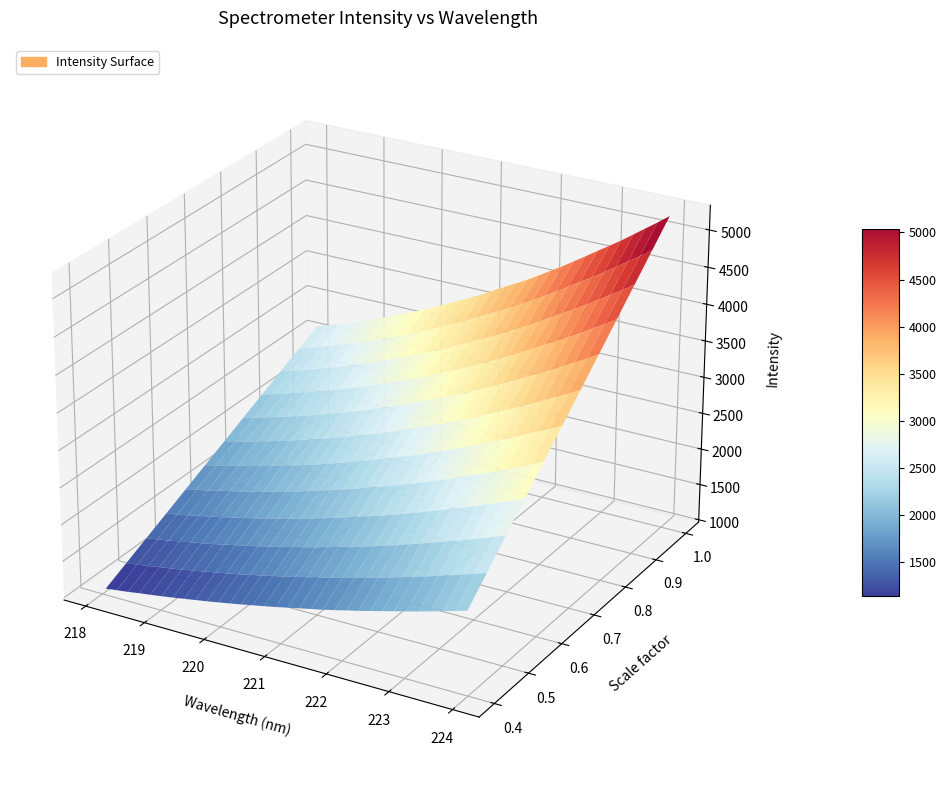

Reading right to left, transcribe all the data shown in this chart.

x: 224.0	223.8	223.6	223.4	223.2	223.0	222.8	222.6	222.5	222.3	222.1	221.9	221.7	221.5	221.3	221.1	220.9	220.7	220.5	220.4	220.2	220.0	219.8	219.6	219.4	219.2	219.0	218.8	218.6	218.4	218.3	218.1
y: 3669.2	3585.2	3506.2	3425.6	3346.3	3271.2	3199.3	3124.8	3052.1	2979.7	2913.3	2844.1	2778.2	2718.9	2659.2	2599.3	2536.2	2481.2	2426.2	2371.8	2319.3	2268.1	2219.1	2172.7	2127.0	2080.7	2037.7	1997.4	1959.1	1916.5	1881.1	1844.8